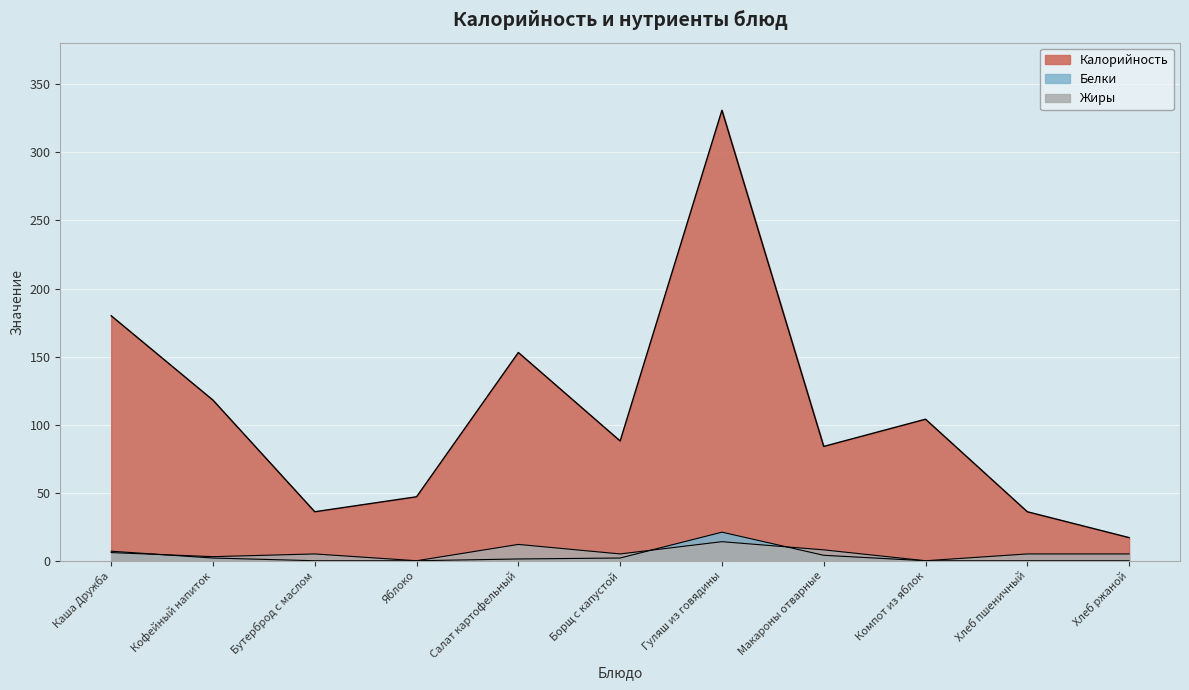

Is it true that Калорийность equals 59.7 at Хлеб пшеничный?

False